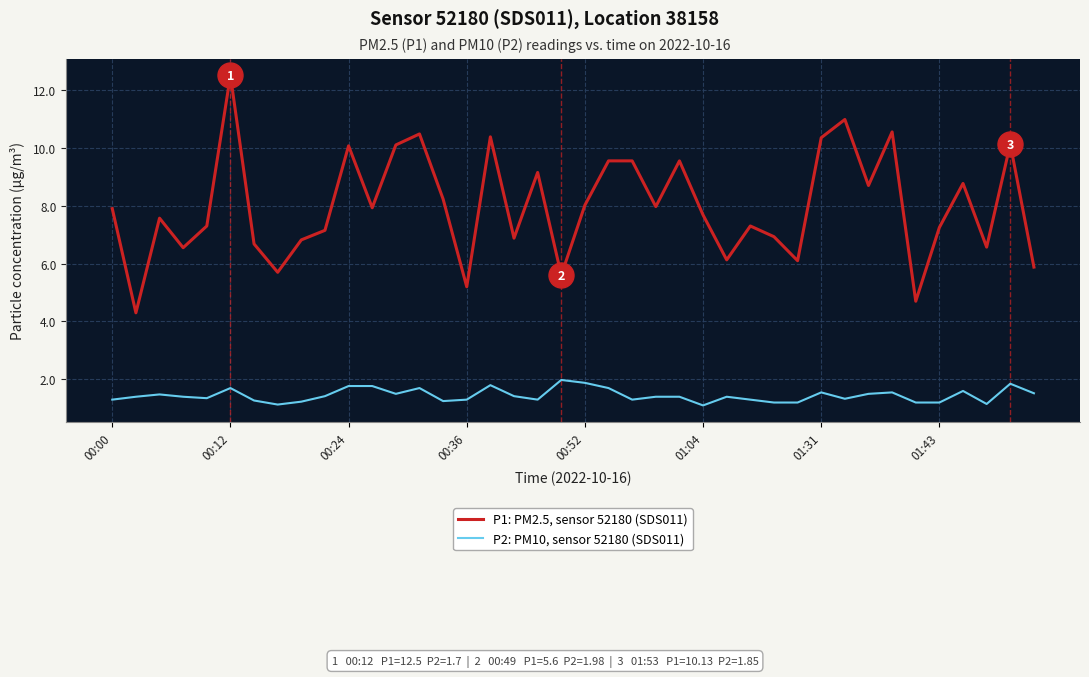

List the series in order of their overall mean, lowest first.

P2: PM10, sensor 52180 (SDS011), P1: PM2.5, sensor 52180 (SDS011)